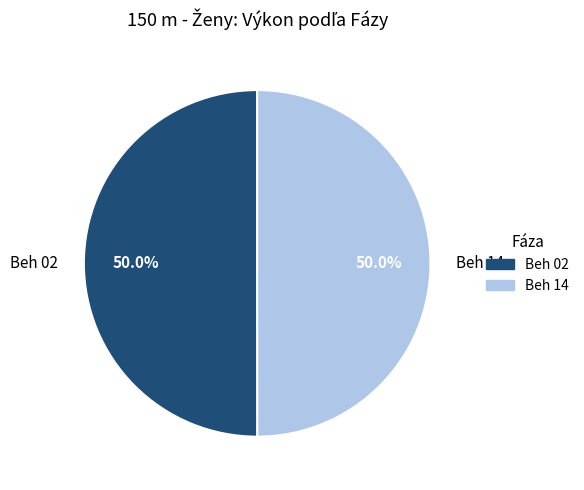

What is the ratio of the value at Beh 14 to the value at Beh 02?

1.0